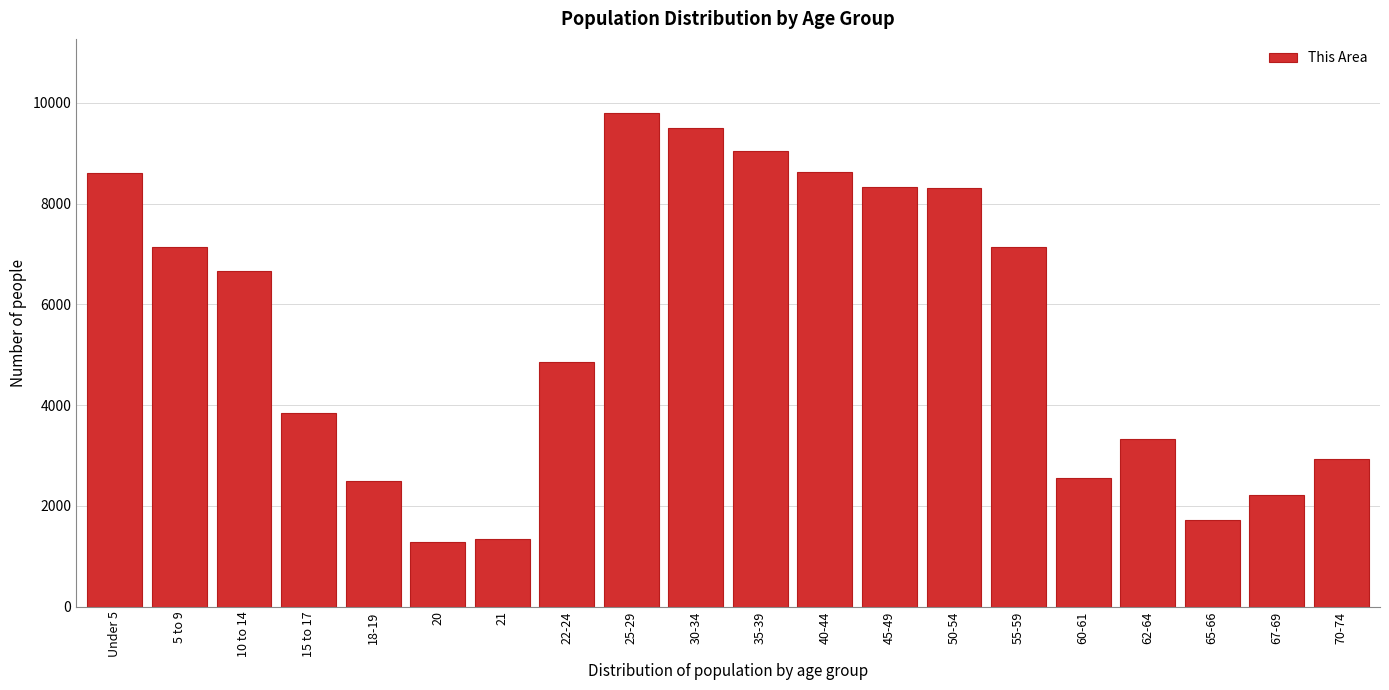

Approximately how many times larger is the value at 40-44 compared to 18-19?

3.5